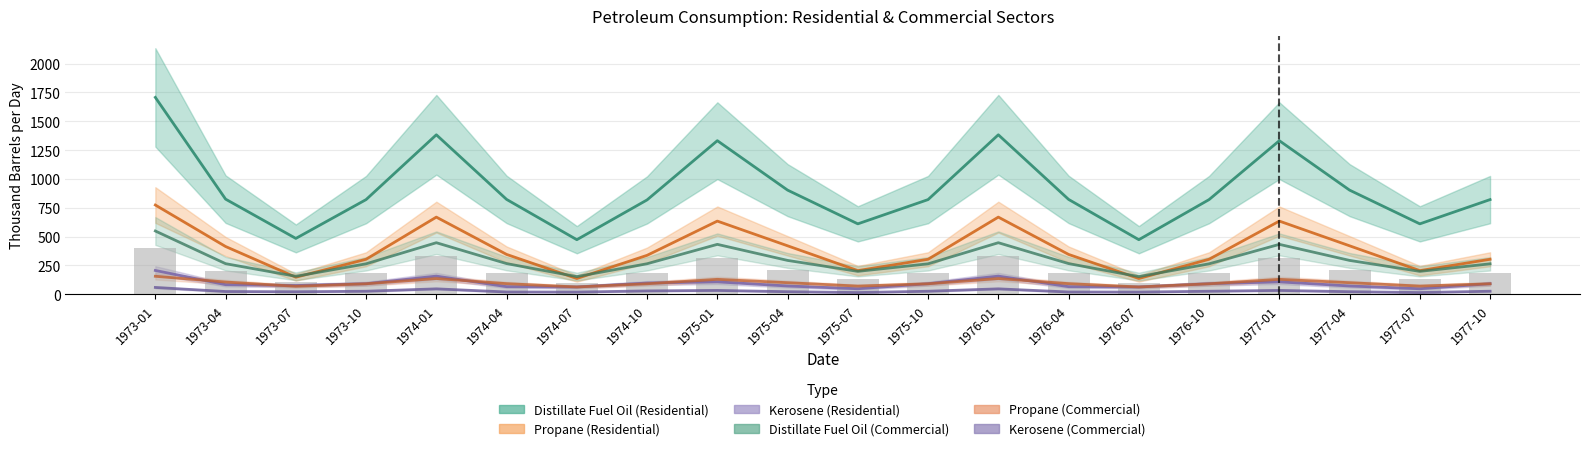

Reading left to right, what are all the values shown in this chart?

Distillate Fuel Oil (Residential): 1973-01=1706.9	1973-04=824.6	1973-07=483.9	1973-10=820.7	1974-01=1382.7	1974-04=822.3	1974-07=472.9	1974-10=818.0	1975-01=1331.5	1975-04=902.8	1975-07=610.2	1975-10=820.7	1976-01=1382.7	1976-04=822.3	1976-07=472.9	1976-10=820.7	1977-01=1331.5	1977-04=902.8	1977-07=610.2	1977-10=820.7
Propane (Residential): 1973-01=773.6	1973-04=413.8	1973-07=147.4	1973-10=303.1	1974-01=668.7	1974-04=345.2	1974-07=136.2	1974-10=337.3	1975-01=634.2	1975-04=419.9	1975-07=204.6	1975-10=303.1	1976-01=668.7	1976-04=345.2	1976-07=136.2	1976-10=303.1	1977-01=634.2	1977-04=419.9	1977-07=204.6	1977-10=303.1
Kerosene (Residential): 1973-01=206.0	1973-04=82.8	1973-07=75.3	1973-10=91.1	1974-01=156.9	1974-04=65.5	1974-07=62.8	1974-10=96.9	1975-01=107.3	1975-04=71.3	1975-07=47.5	1975-10=91.1	1976-01=156.9	1976-04=65.5	1976-07=62.8	1976-10=91.1	1977-01=107.3	1977-04=71.3	1977-07=47.5	1977-10=91.1
Distillate Fuel Oil (Commercial): 1973-01=548.4	1973-04=264.9	1973-07=155.5	1973-10=263.6	1974-01=446.7	1974-04=265.6	1974-07=152.8	1974-10=264.3	1975-01=432.4	1975-04=293.2	1975-07=198.2	1975-10=263.6	1976-01=446.7	1976-04=265.6	1976-07=152.8	1976-10=263.6	1977-01=432.4	1977-04=293.2	1977-07=198.2	1977-10=263.6
Propane (Commercial): 1973-01=155.6	1973-04=105.7	1973-07=68.8	1973-10=90.4	1974-01=136.1	1974-04=91.7	1974-07=63.0	1974-10=90.6	1975-01=129.1	1975-04=99.9	1975-07=70.6	1975-10=90.4	1976-01=136.1	1976-04=91.7	1976-07=63.0	1976-10=90.4	1977-01=129.1	1977-04=99.9	1977-07=70.6	1977-10=90.4
Kerosene (Commercial): 1973-01=58.7	1973-04=23.6	1973-07=21.5	1973-10=25.9	1974-01=46.6	1974-04=19.4	1974-07=18.6	1974-10=28.8	1975-01=32.9	1975-04=21.9	1975-07=14.6	1975-10=25.9	1976-01=46.6	1976-04=19.4	1976-07=18.6	1976-10=25.9	1977-01=32.9	1977-04=21.9	1977-07=14.6	1977-10=25.9